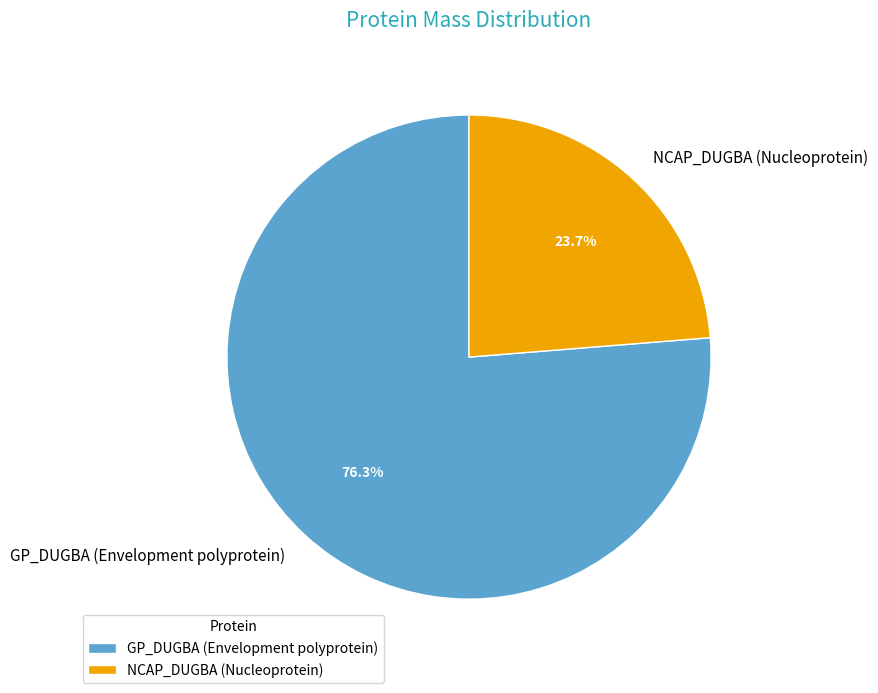

How many segments does this pie chart have?

2